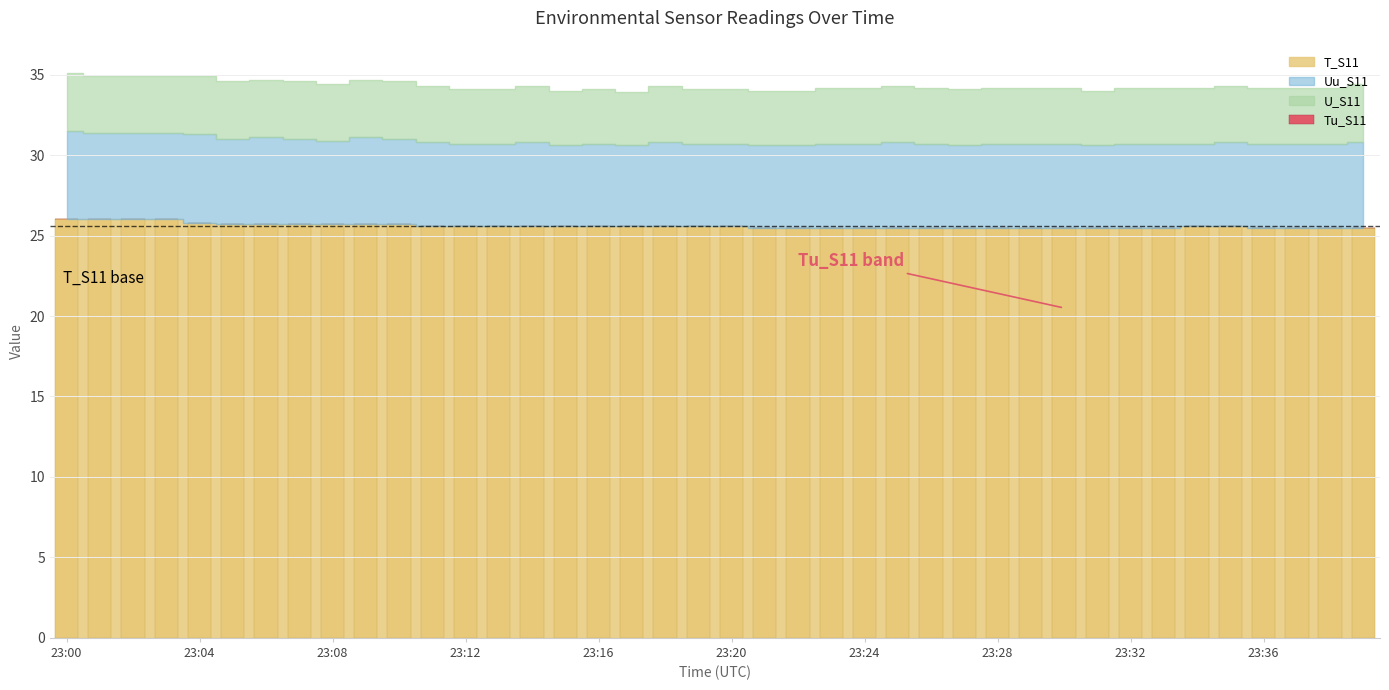

Does the chart contain any negative values?

No